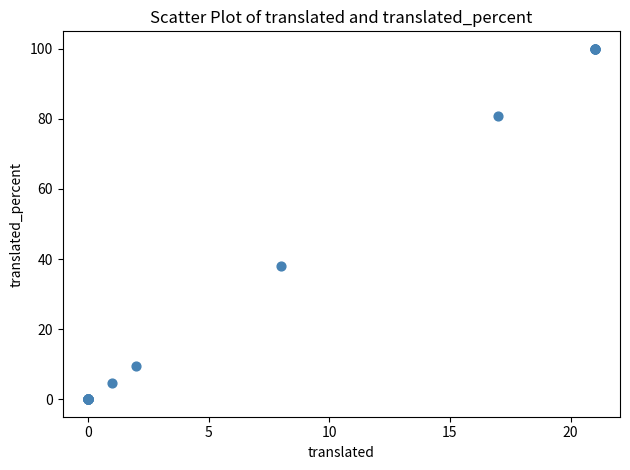

What Y value in the scatter plot is closest to 50?

38.0